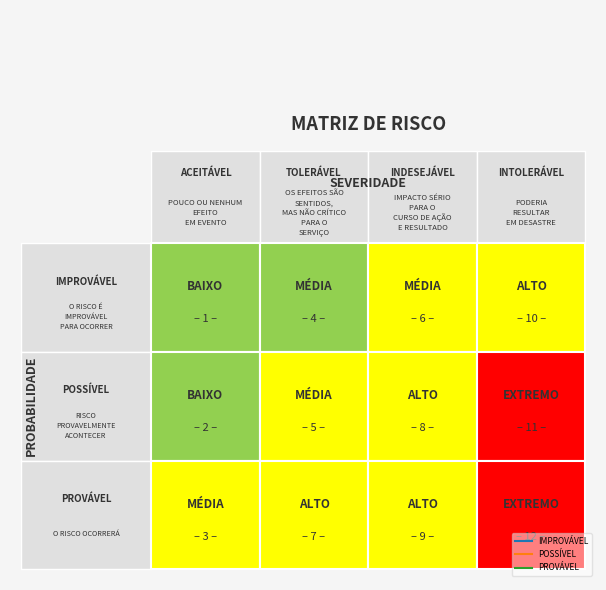

List the labels in order of PROVÁVEL value, largest first.

3, 0, 1, 2